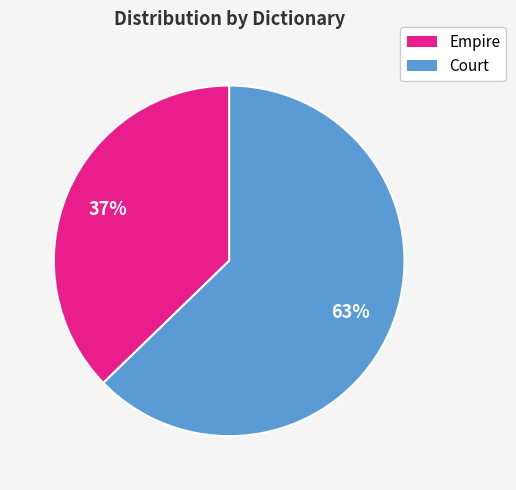

To the nearest percent, what portion does Empire represent?

37%